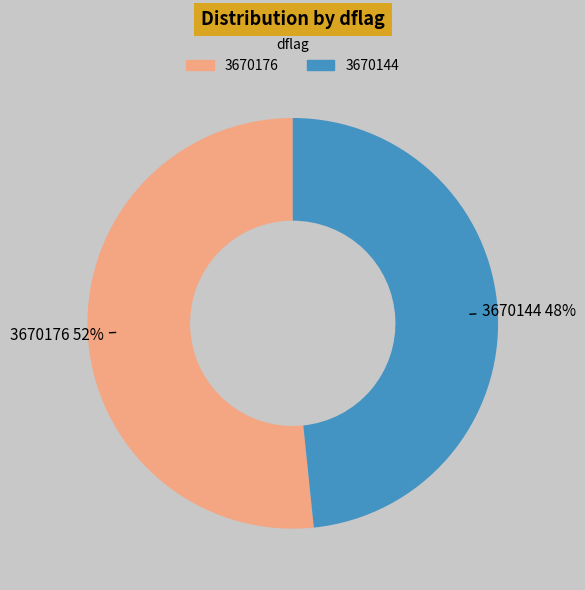

Does 3670144 account for over 50% of the chart?

No